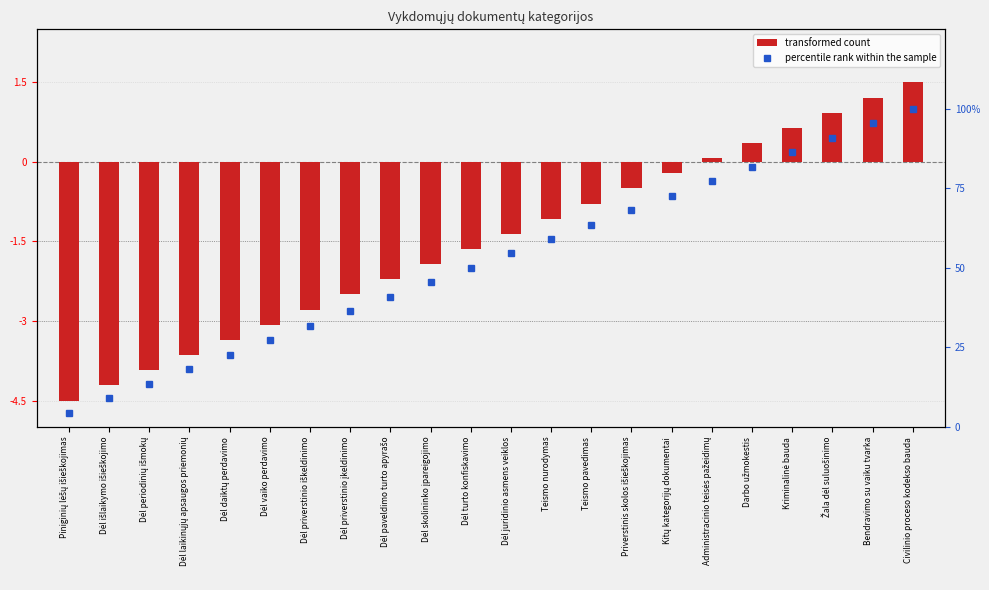

What are all the series names shown in the legend?

transformed count, percentile rank within the sample